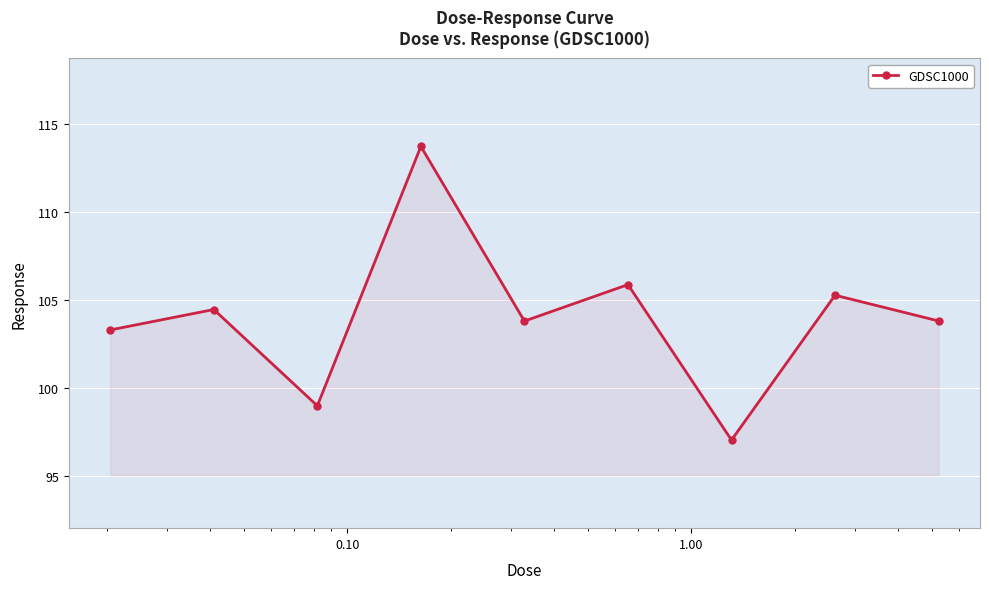

What is the value of the 5th point from the left?

103.8